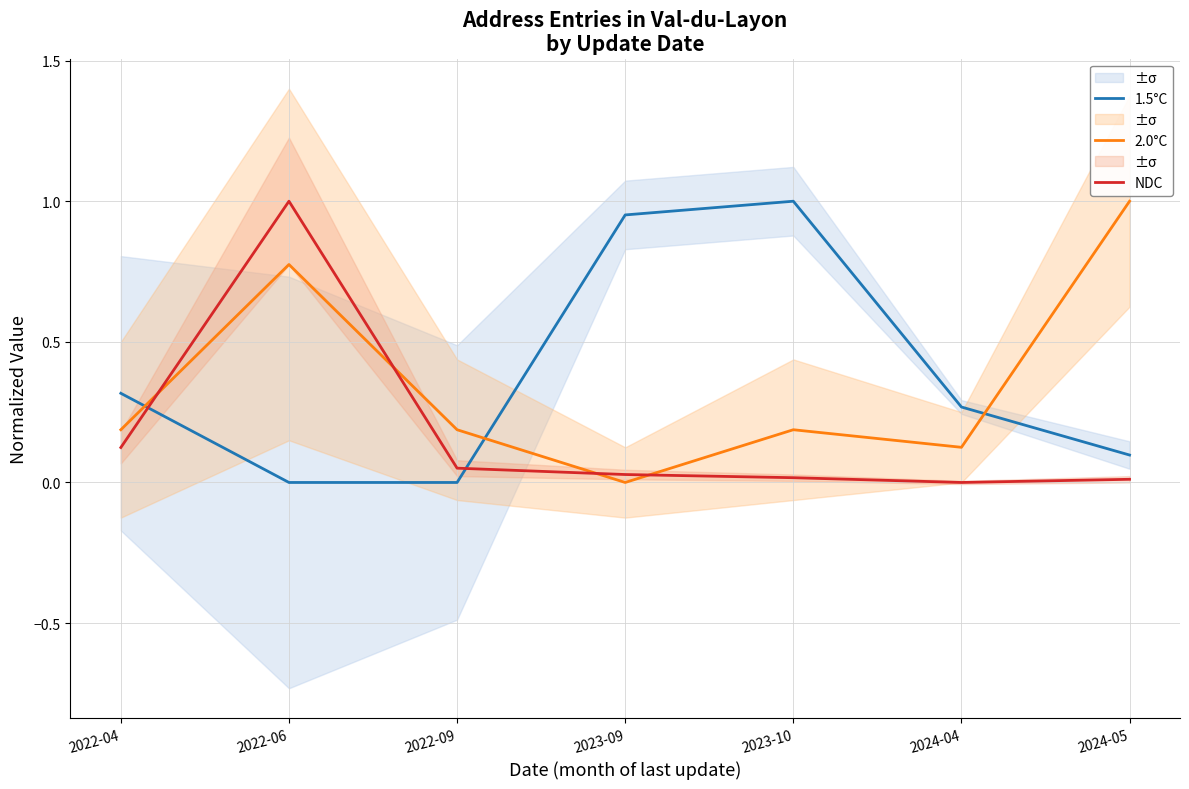

Read the 1.5°C value at 2024-04.

0.3